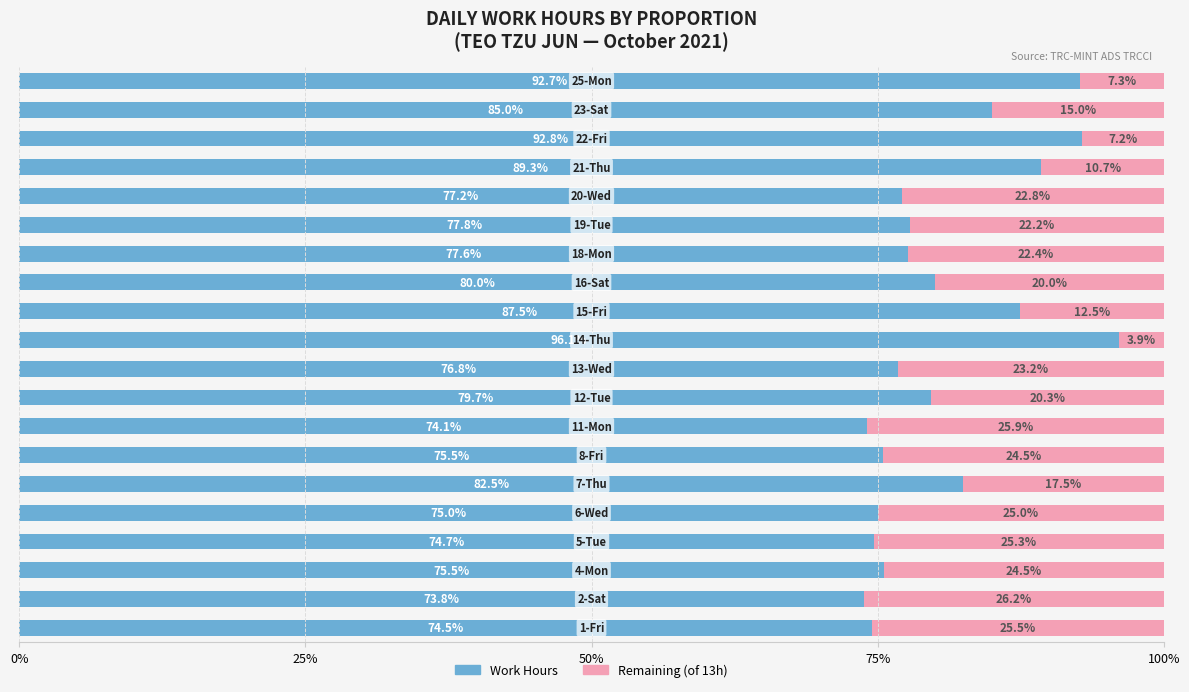

What is the sum of all Work Hours values?

1618.1